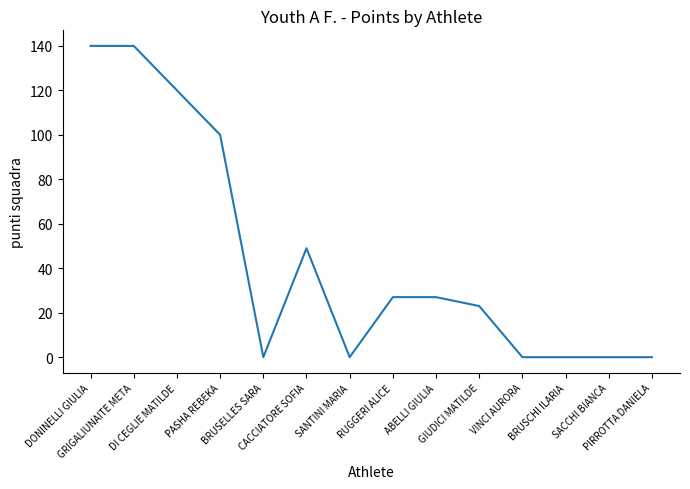

What is the greatest value displayed?

140